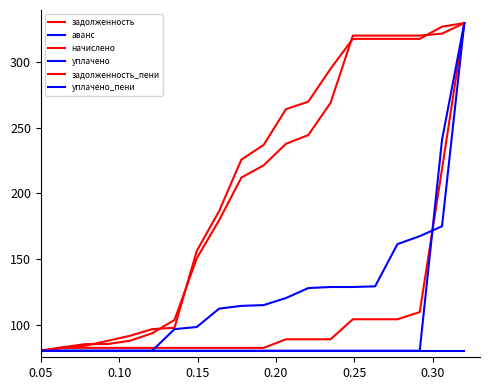

Is this an area chart (filled region under the line)?

No